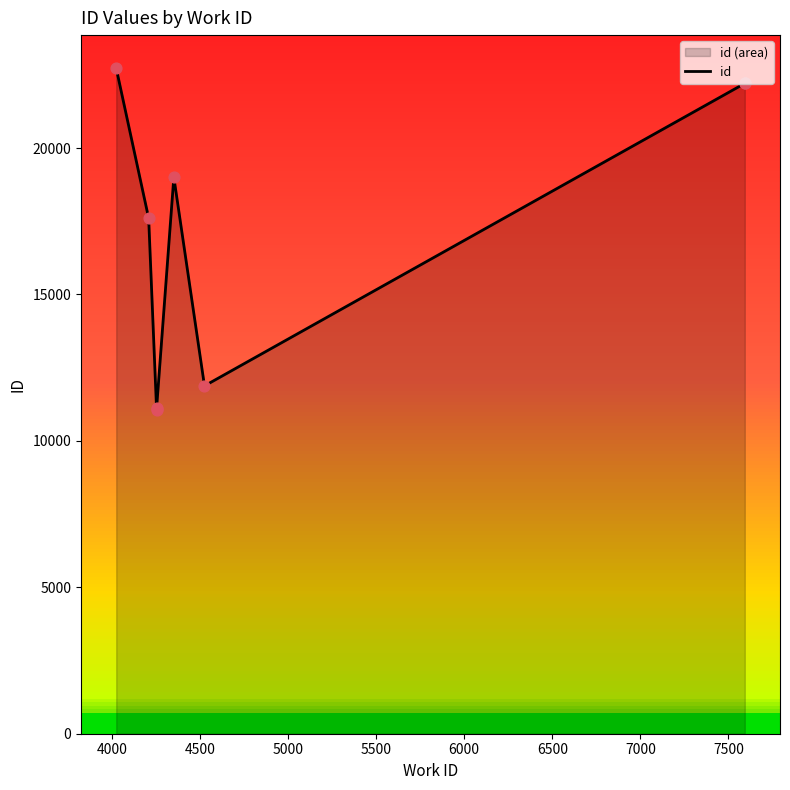

Between 6000 and 4500, which is larger?

6000